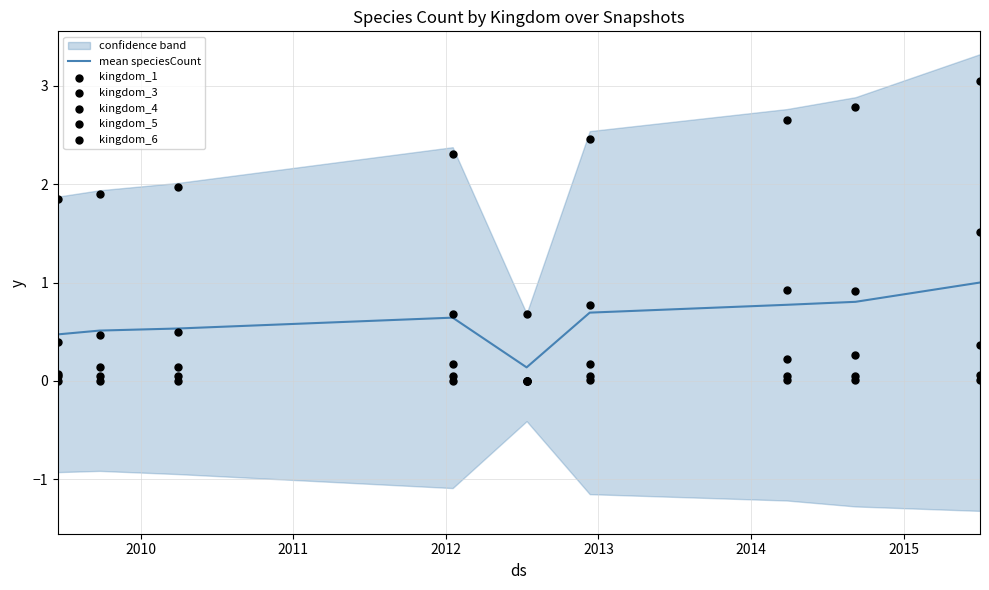

Which series has the largest total across all categories?

kingdom_1